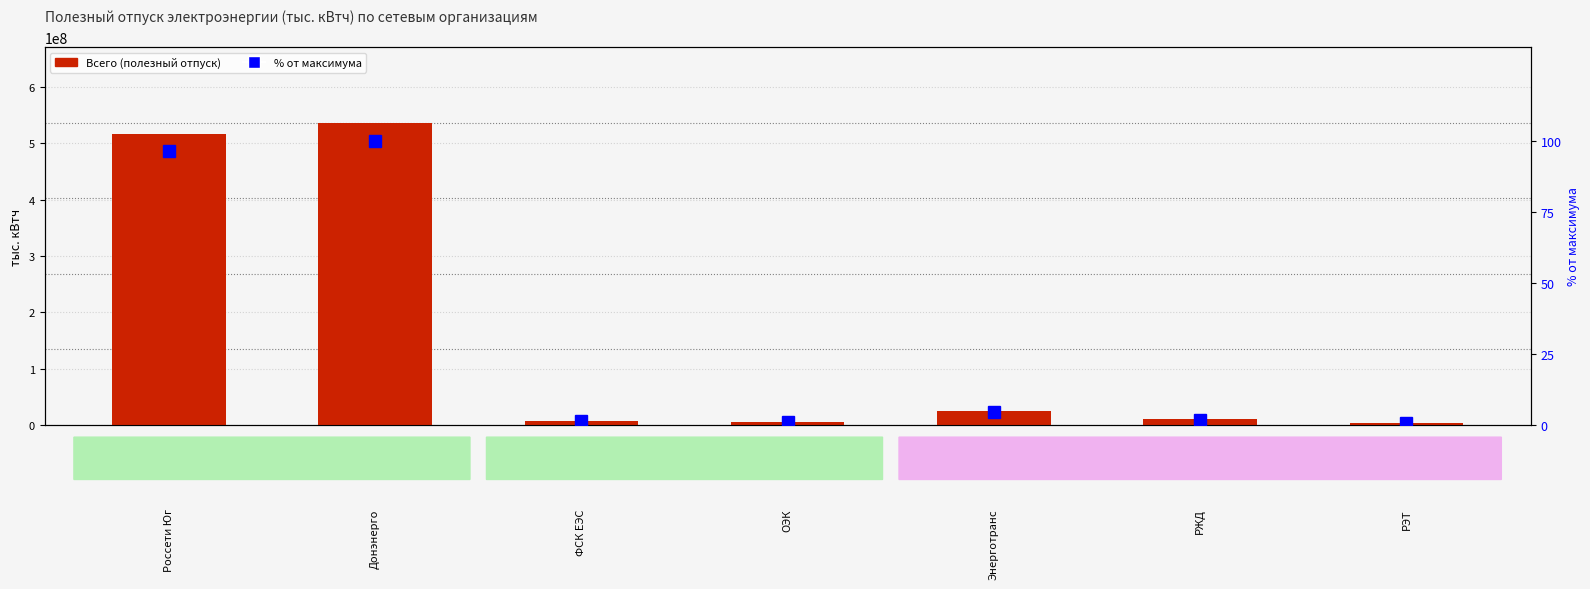

At ОЭК, list the series in order from smallest to largest.

% от максимума, Всего